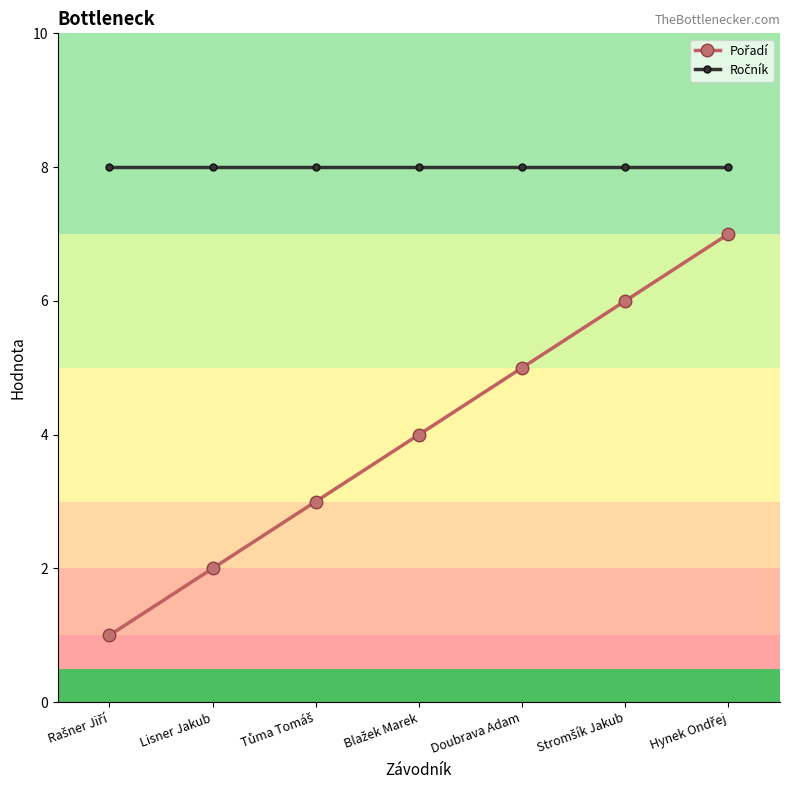

What is the total value across all series at Doubrava Adam?

13